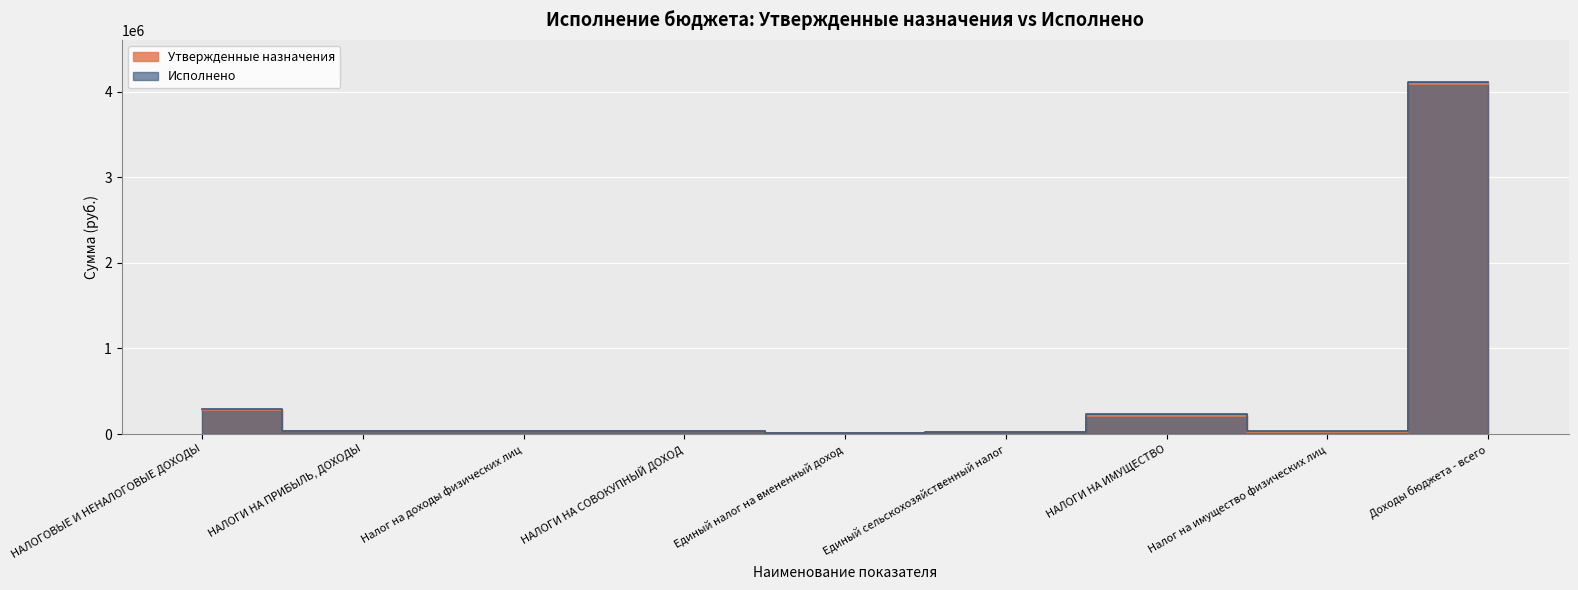

Reading left to right, extract all data points from this chart.

Утвержденные назначения: 279795.5	31705.9	31705.9	31958.4	7346.1	24612.3	216131.2	28000.0	4092008.1
Исполнено: 298033.5	31781.8	31781.8	32962.2	7464.8	25497.4	233289.5	31620.2	4110346.1